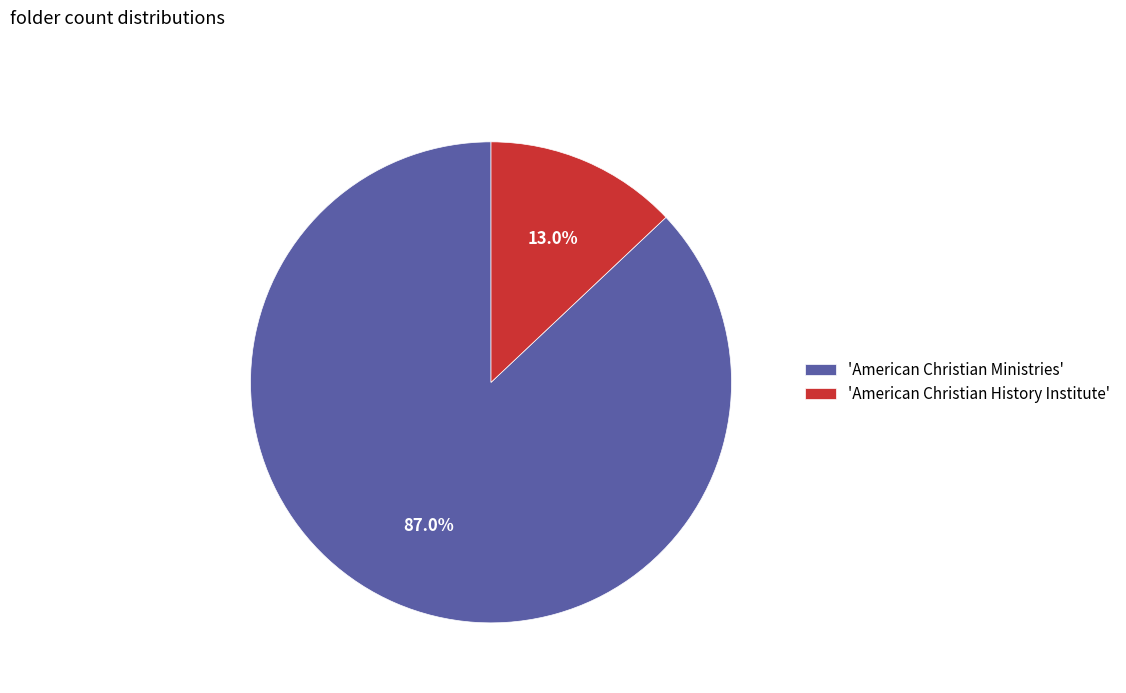

To the nearest percent, what is the average slice percentage?

50%